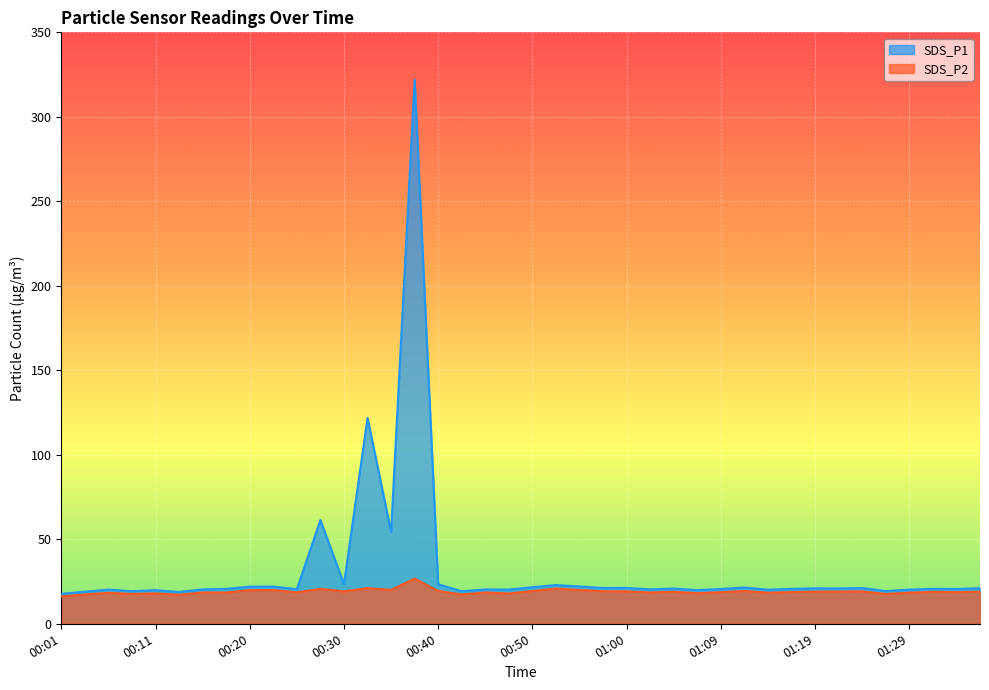

The value of SDS_P2 at 00:40 is 19.4. True or false?

True